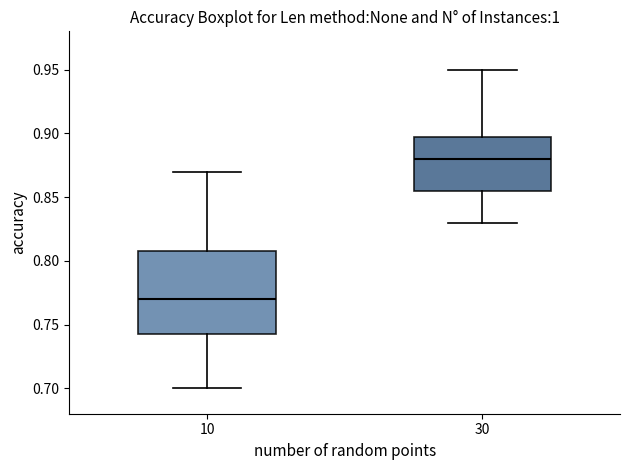

Reading left to right, read every box against the y-axis: the position of its median line, the range the box covers, and the ends of its whiskers. The values are not printed on the chart, so give them approximately, as read against the axis.

10: median 0.770, box 0.745 to 0.810, whiskers 0.700 to 0.870
30: median 0.880, box 0.855 to 0.900, whiskers 0.830 to 0.950